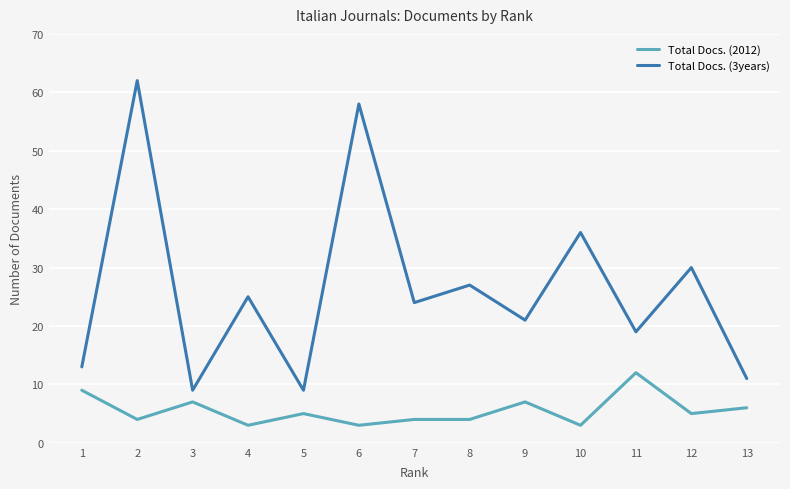

List the series in order of their peak value, highest first.

Total Docs. (3years), Total Docs. (2012)